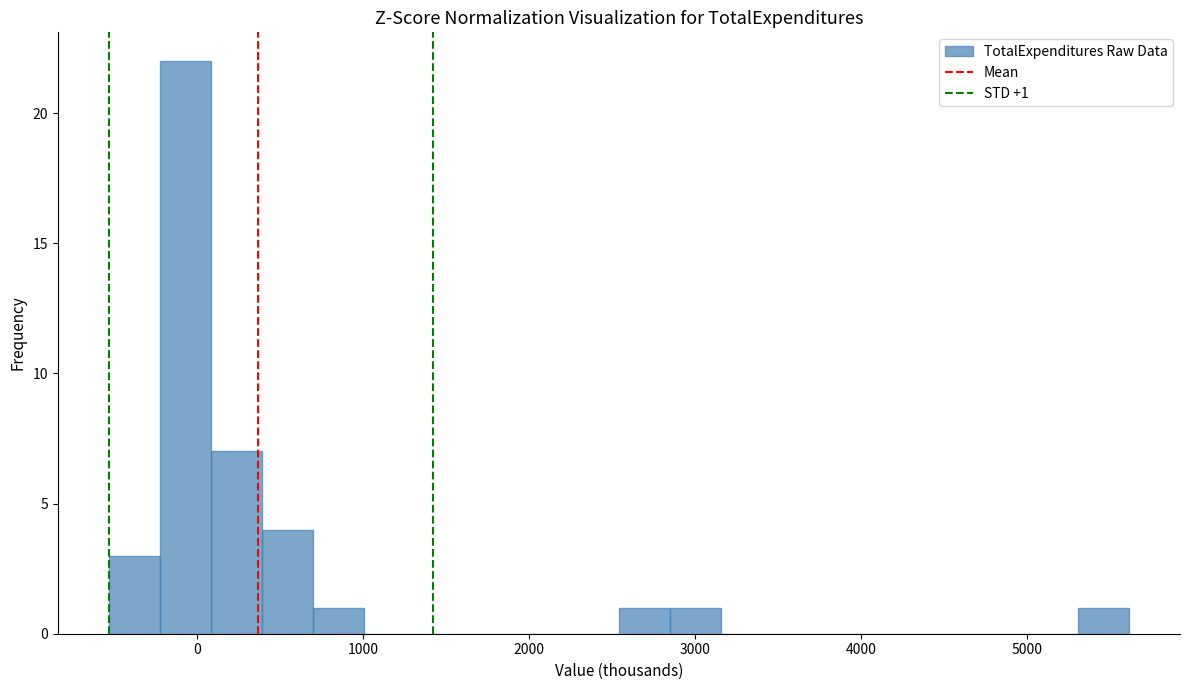

Around what value on the x-axis is the tallest bar? Give the approximate position of its centre, as read against the axis.

-100